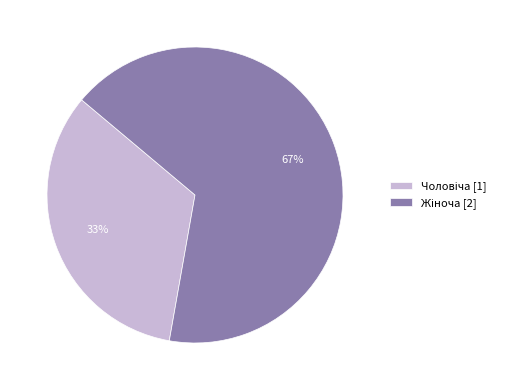

Is there any slice that represents more than half of the pie?

Yes